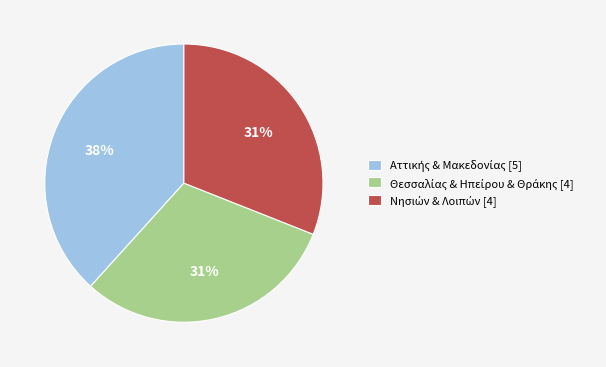

Is there a majority slice in this chart?

No